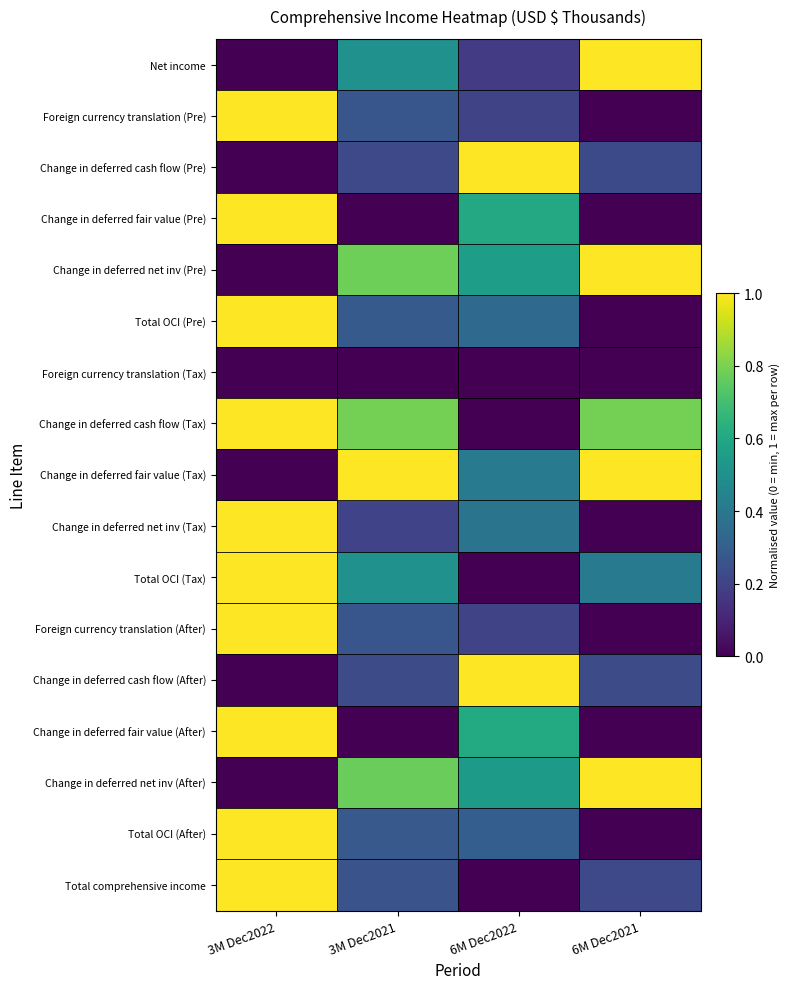

Rank the series at 6M Dec2021 from lowest to highest value.

Foreign currency translation (Pre), Change in deferred fair value (Pre), Total OCI (Pre), Foreign currency translation (Tax), Change in deferred net inv (Tax), Foreign currency translation (After), Change in deferred fair value (After), Total OCI (After), Total comprehensive income, Change in deferred cash flow (Pre), Change in deferred cash flow (After), Total OCI (Tax), Change in deferred cash flow (Tax), Net income, Change in deferred net inv (Pre), Change in deferred fair value (Tax), Change in deferred net inv (After)